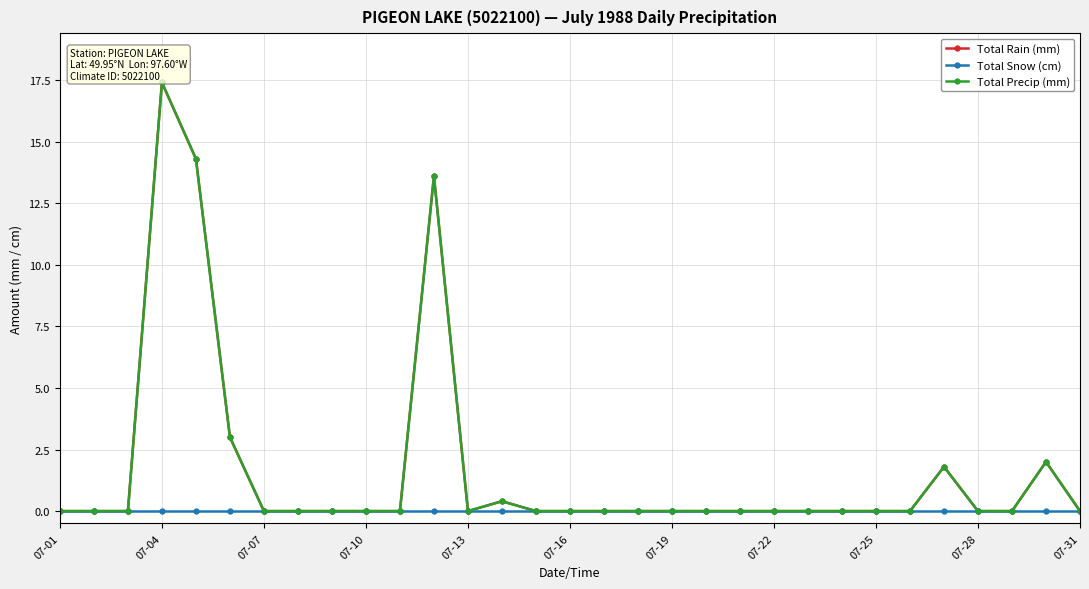

Which series has the largest total across all categories?

Total Rain (mm)